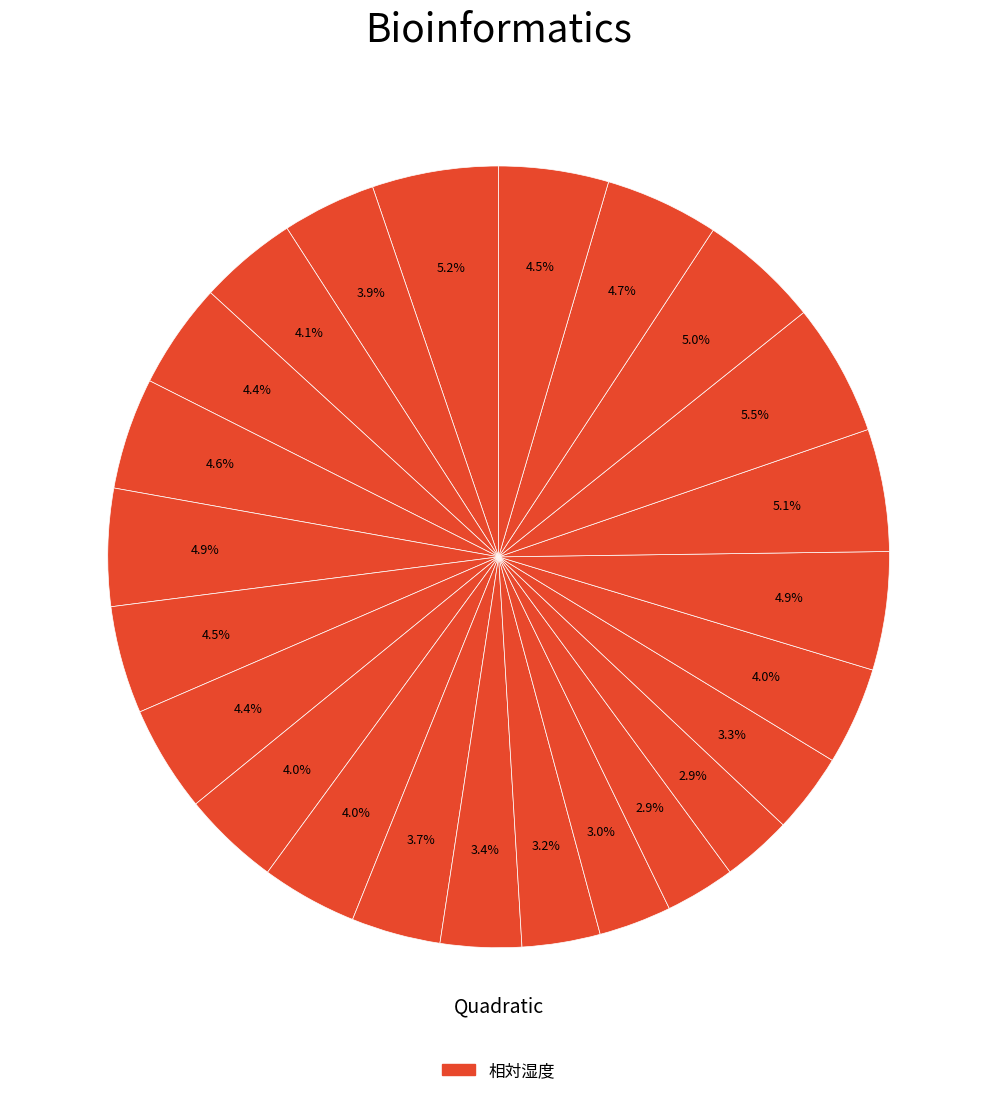

How many slices are in this pie chart?

24